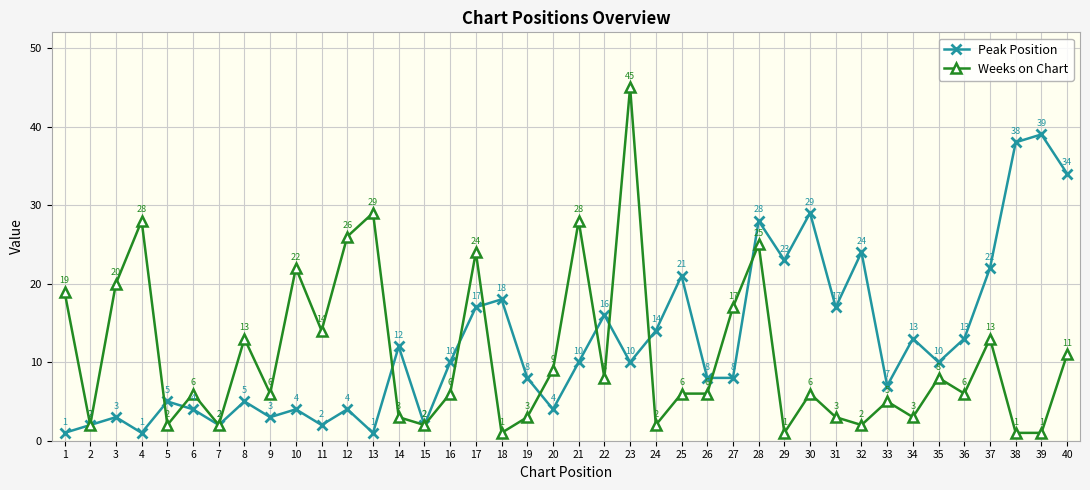

True or false: Peak Position has more than 1 points higher than both neighbors.

True